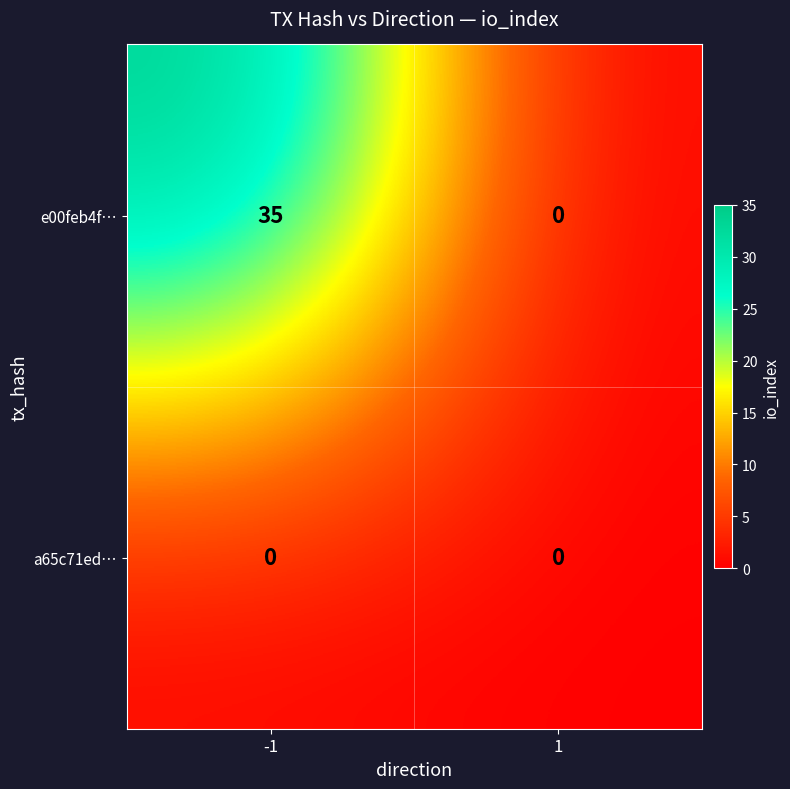

Reading left to right, extract all data points from this chart.

e00feb4f…: -1=35	1=0
a65c71ed…: -1=0	1=0